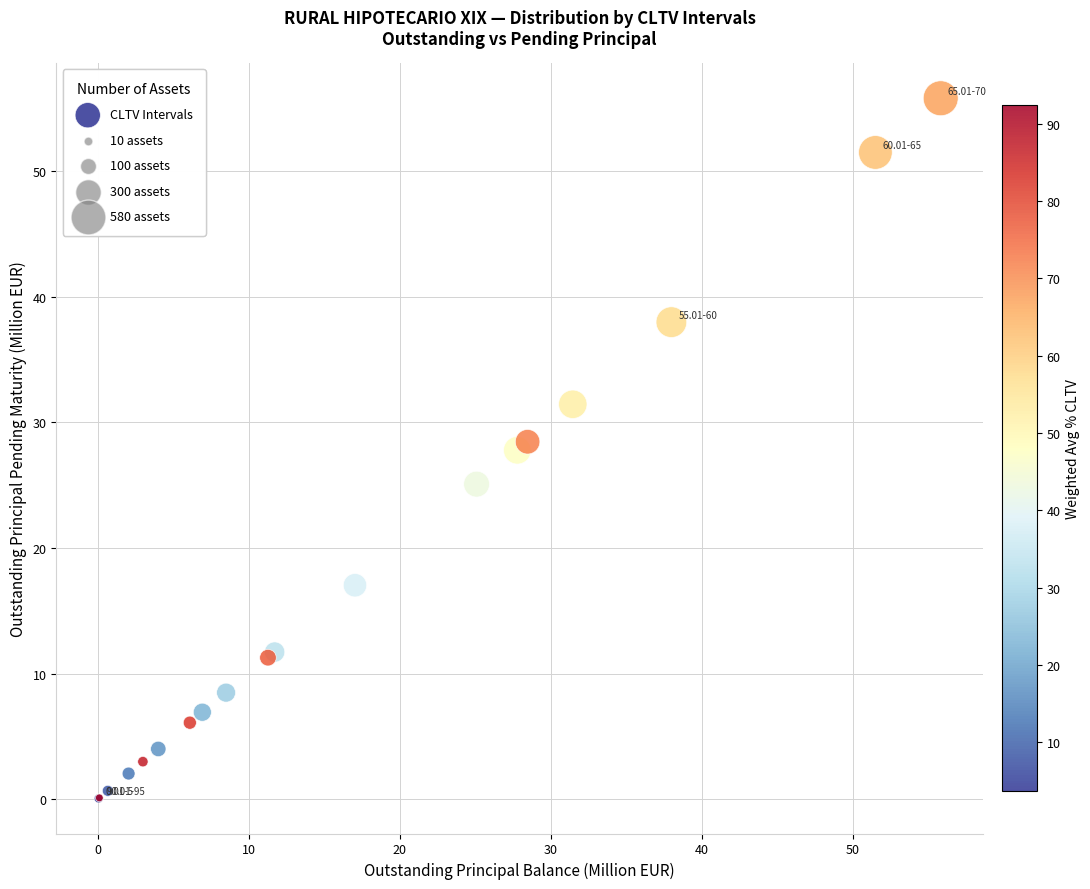

What Y value in the scatter plot is closest to 27?

27.8